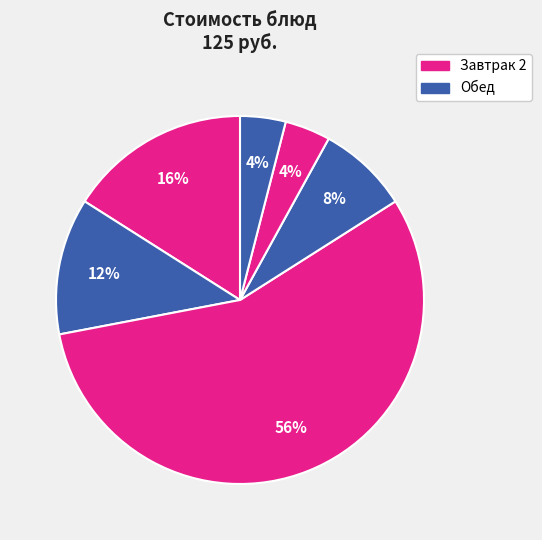

How many slices are in this pie chart?

6